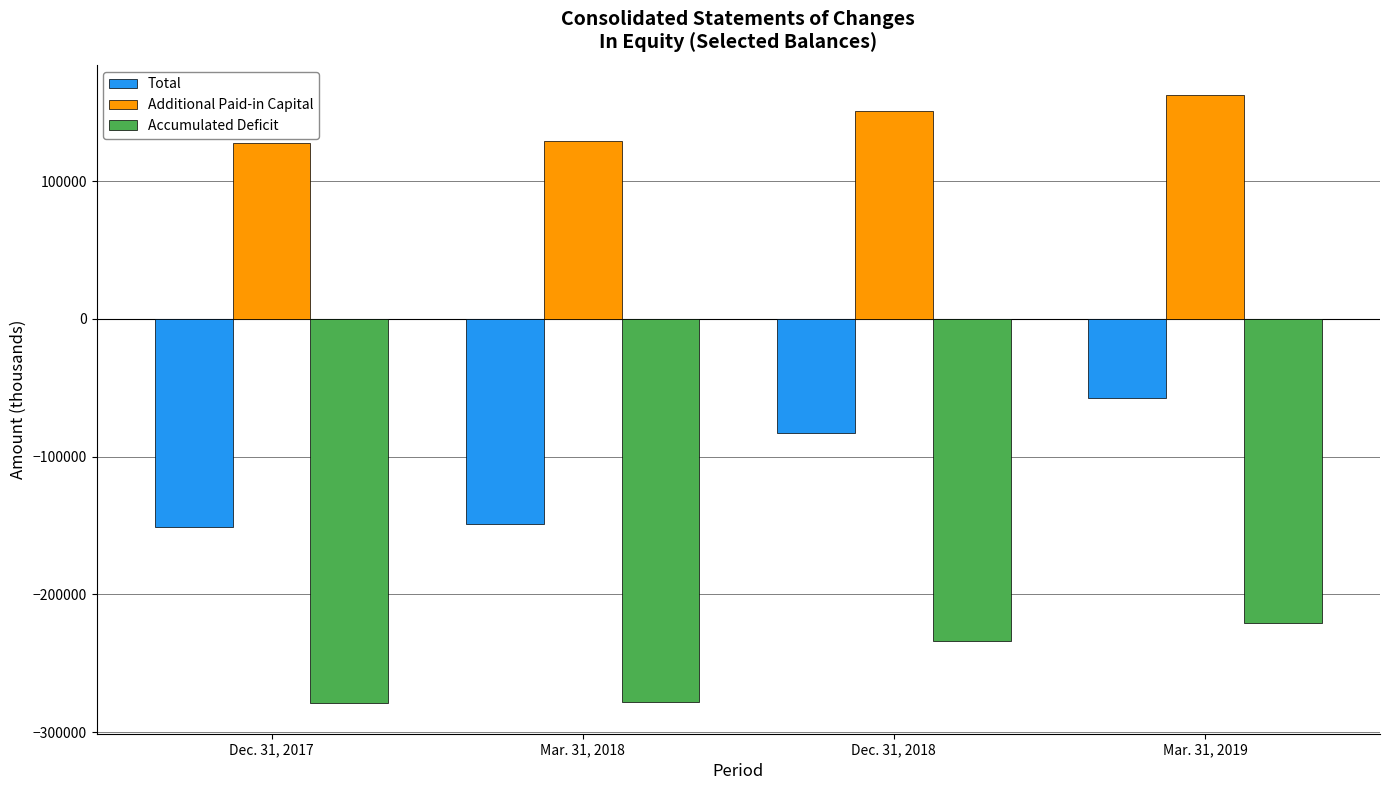

At which label does Total reach its peak?

Mar. 31, 2019